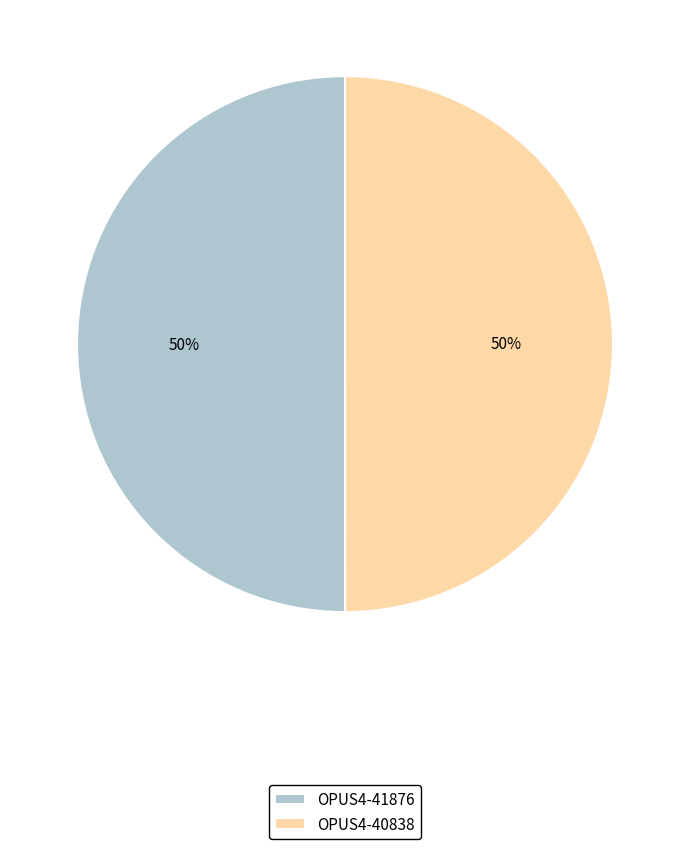

Approximately how many times larger is the value at OPUS4-40838 compared to OPUS4-41876?

1.0